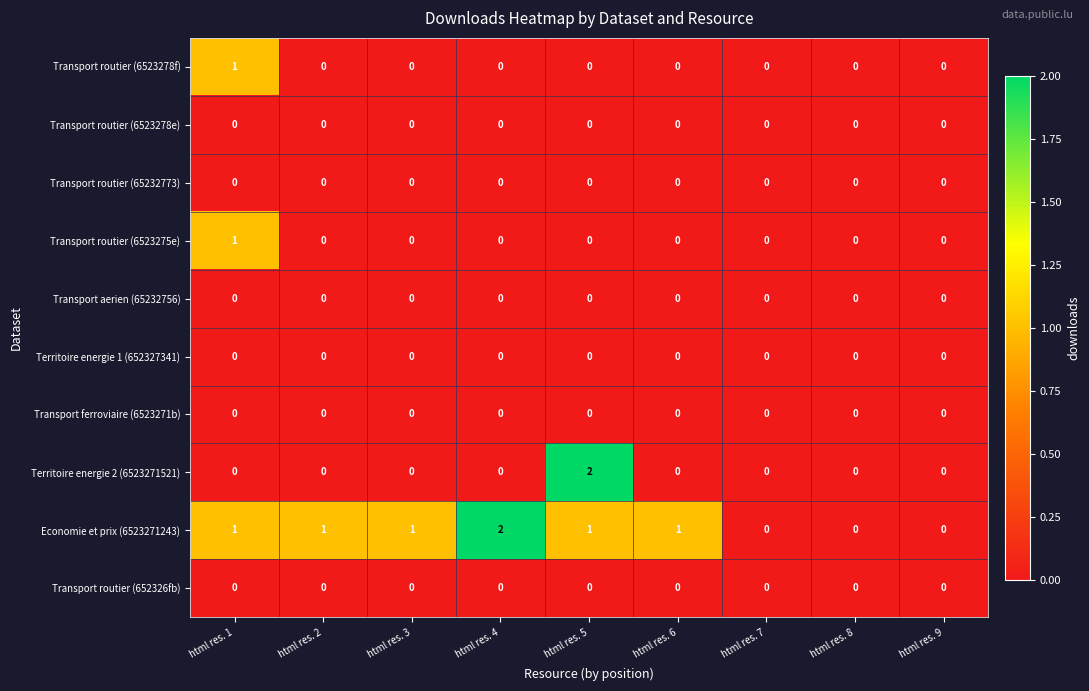

The Economie et prix (6523271243) series shows 1 at html res. 3. True or false?

True